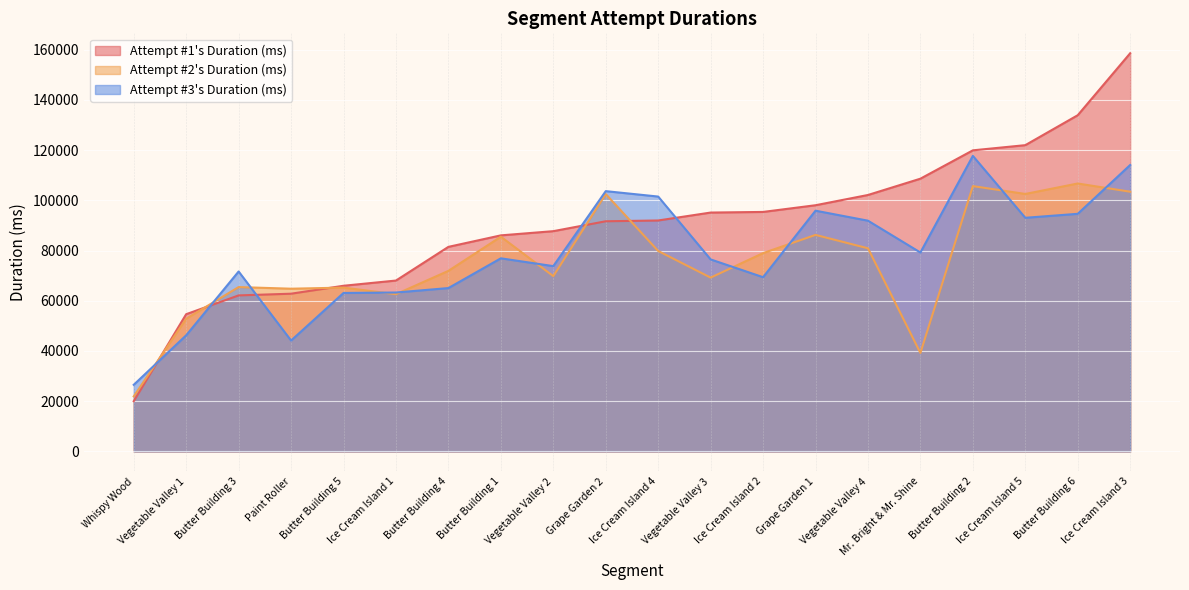

What is the greatest value displayed?

158549